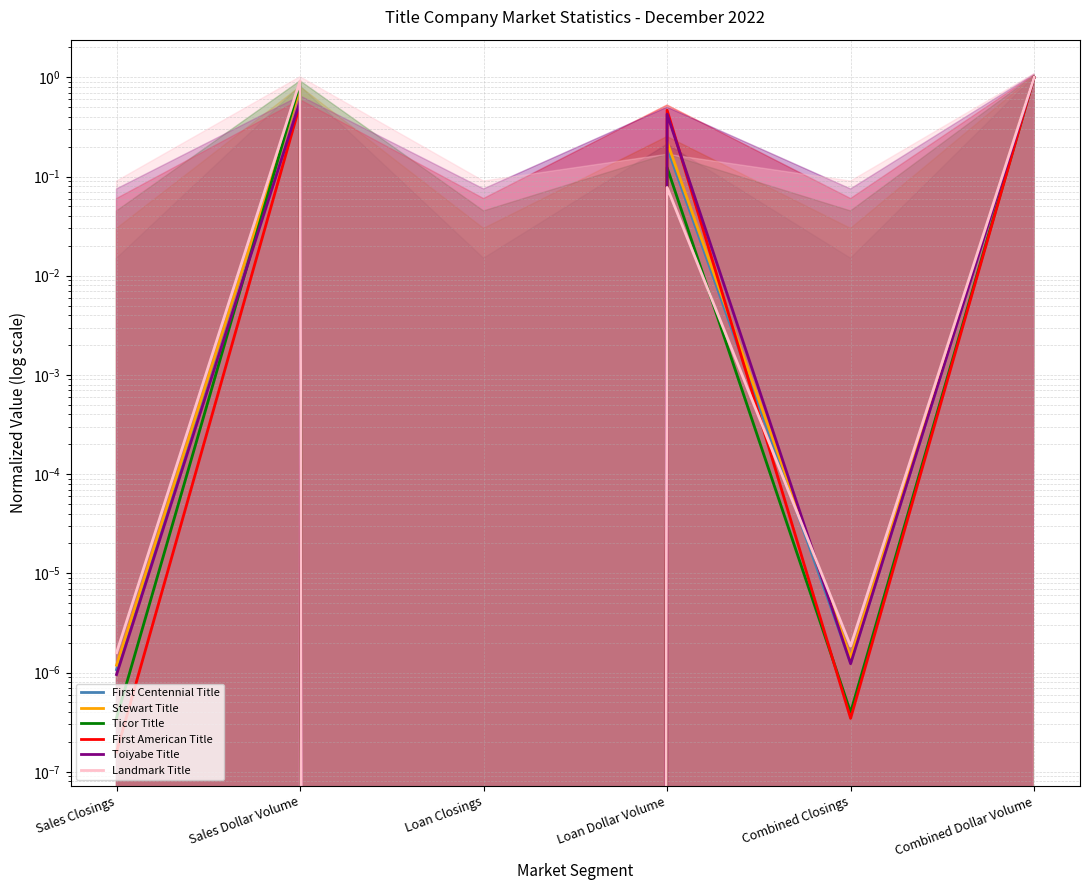

Is the value of Landmark Title at Sales Dollar Volume greater than the value of Ticor Title at Combined Dollar Volume?

No